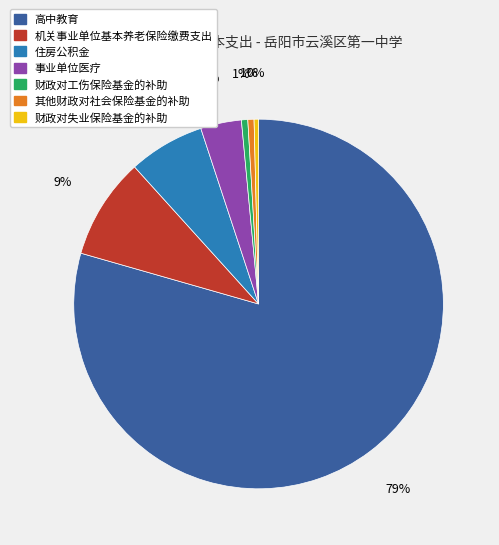

Count the number of slices in the pie.

7